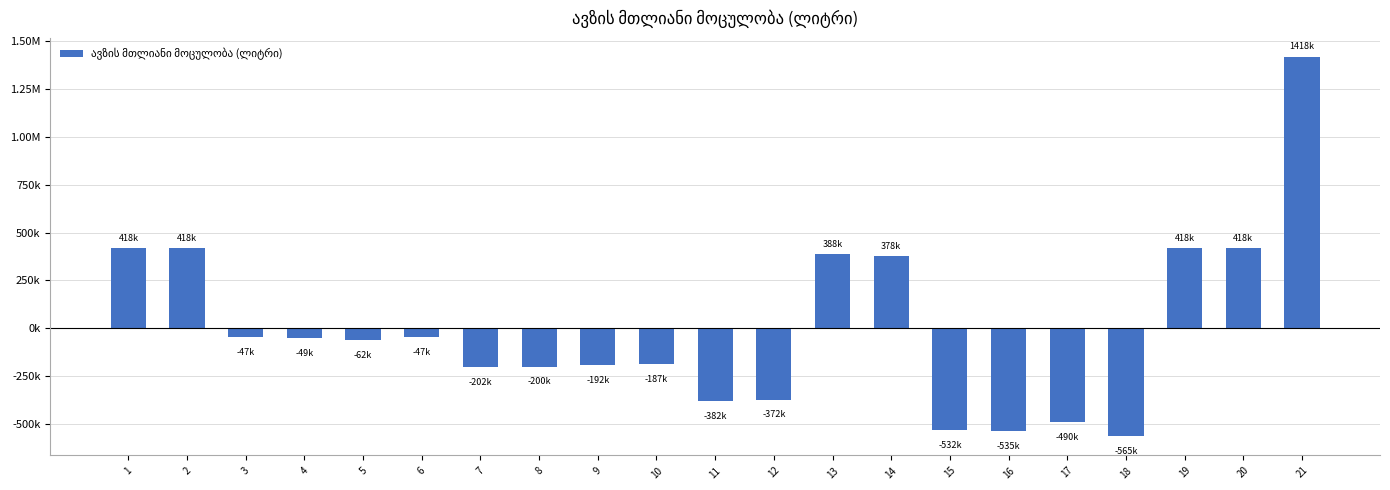

Are the bars horizontal?

No